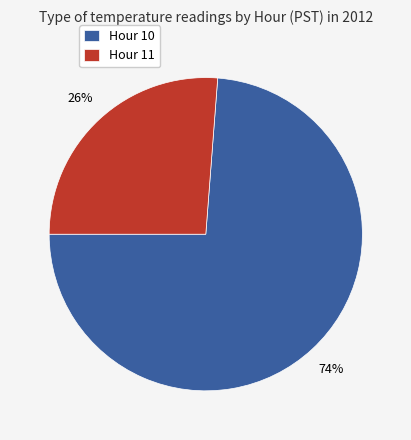

Between Hour 11 and Hour 10, which is larger?

Hour 10